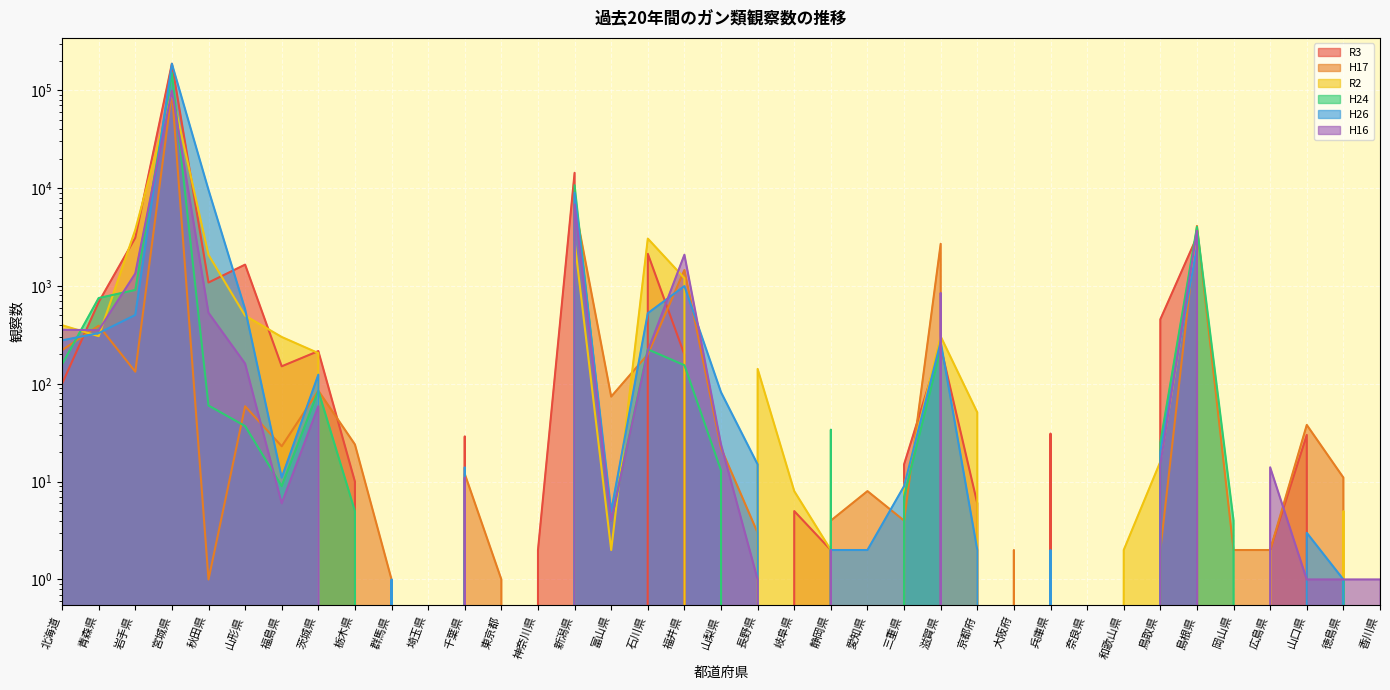

Where does the R3 series first go above 10?

北海道